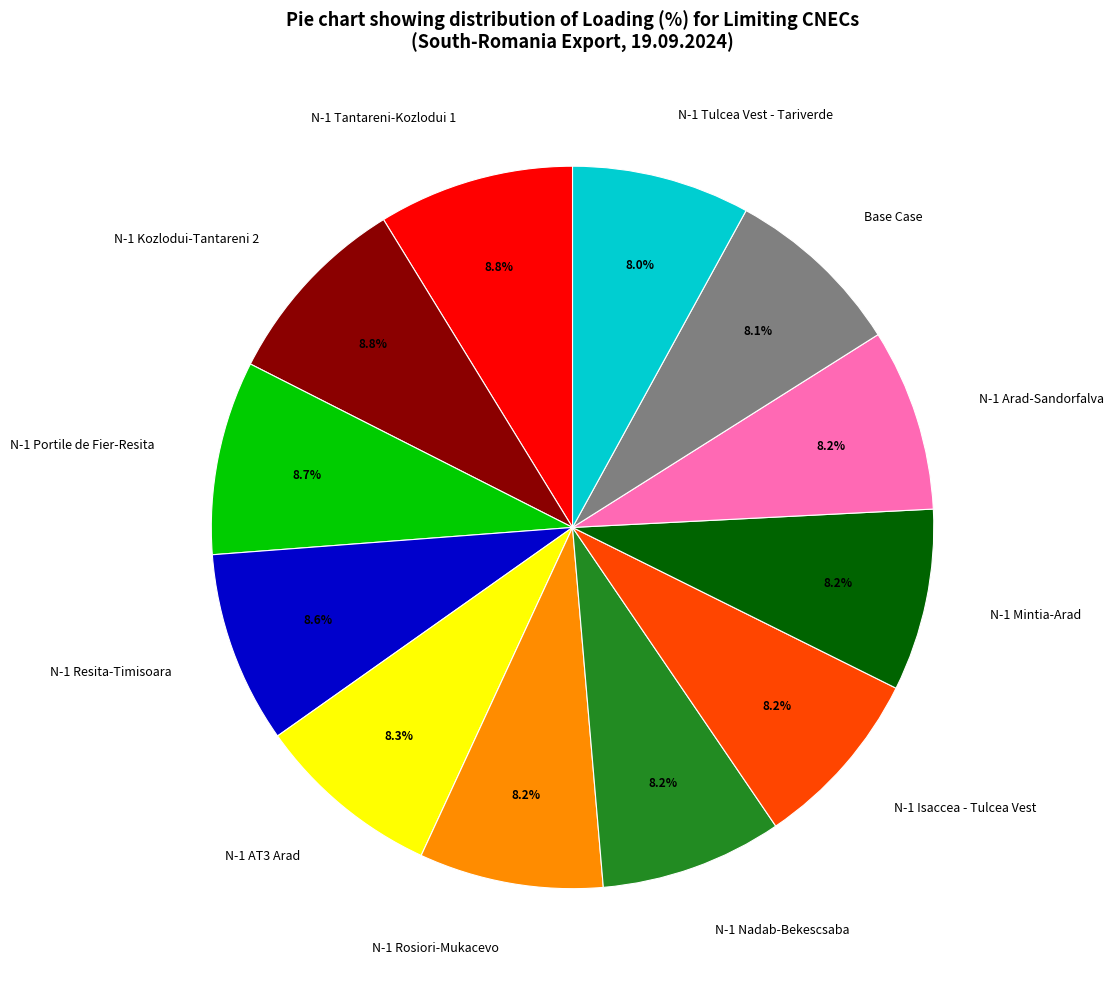

What is the ratio of the value at N-1 Resita-Timisoara to the value at Base Case?

1.1